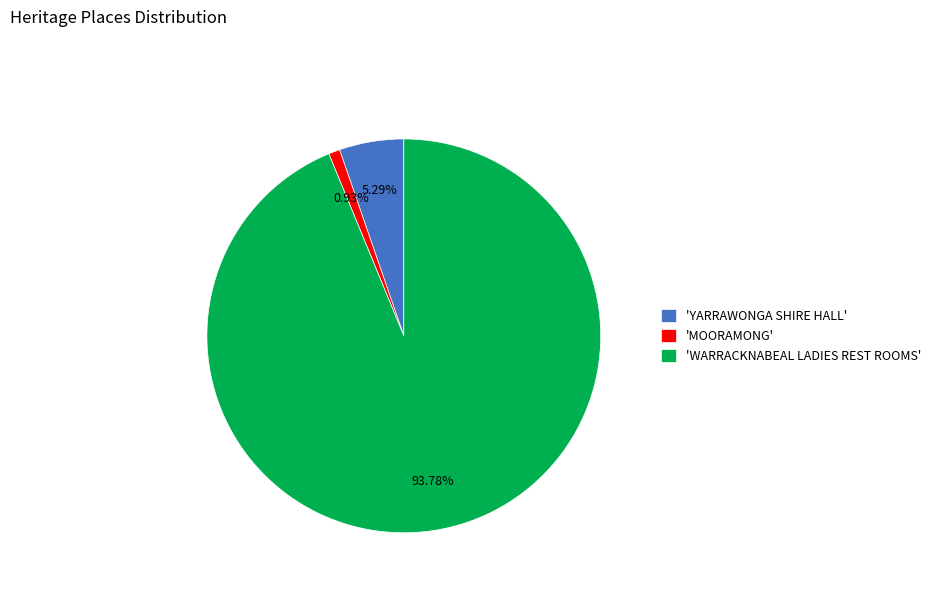

How many slices are in this pie chart?

3